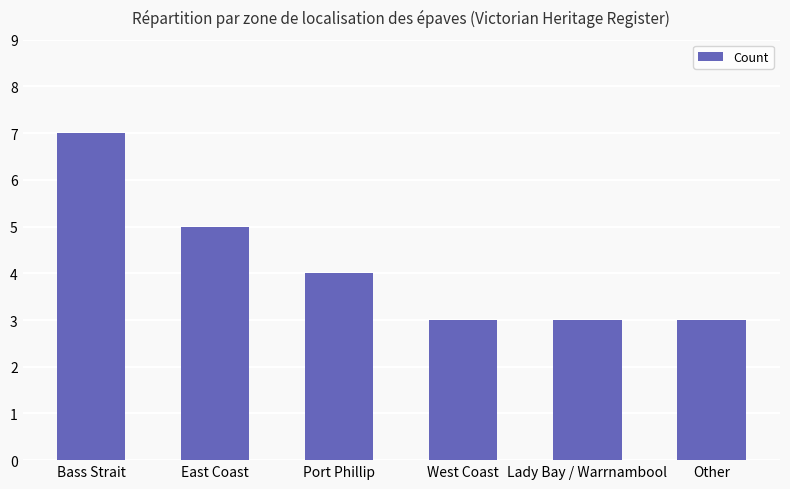

What is the minimum value shown in the chart?

3